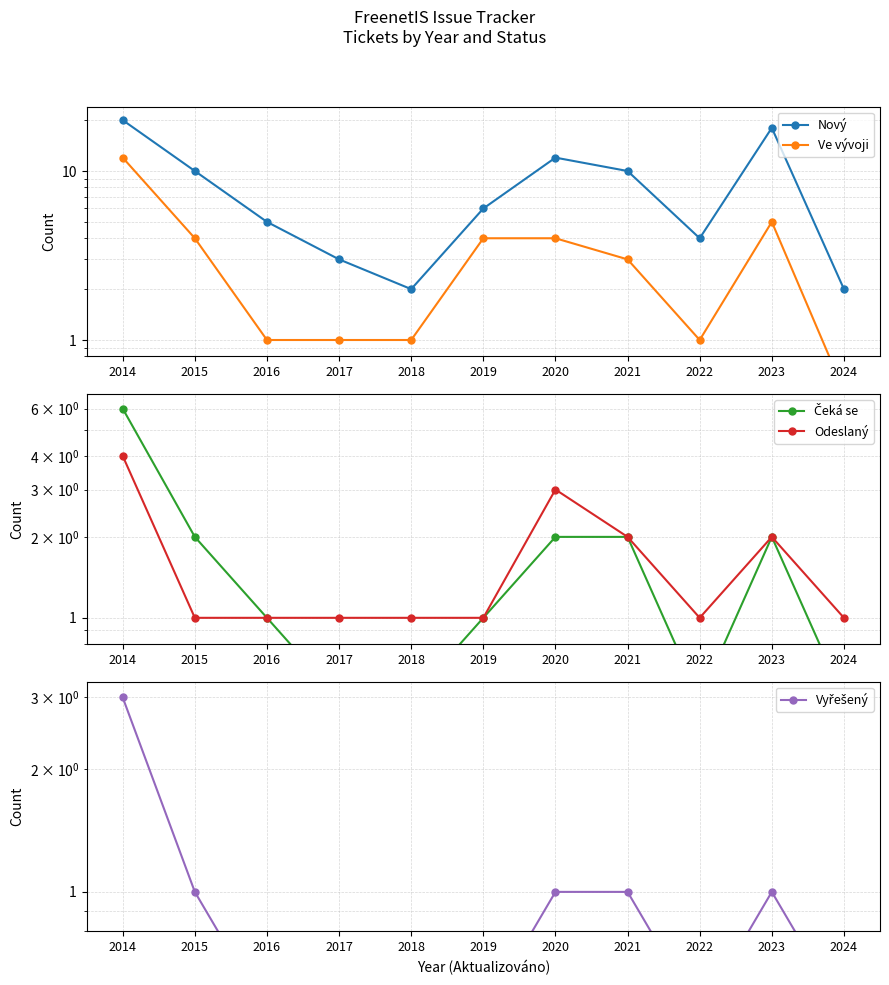

Reading left to right, what are all the values shown in this chart?

Nový: 20.0	10.0	5.0	3.0	2.0	6.0	12.0	10.0	4.0	18.0	2.0
Ve vývoji: 12.0	4.0	1.0	1.0	1.0	4.0	4.0	3.0	1.0	5.0	0.5
Čeká se: 6.0	2.0	1.0	0.5	0.5	1.0	2.0	2.0	0.5	2.0	0.5
Odeslaný: 4.0	1.0	1.0	1.0	1.0	1.0	3.0	2.0	1.0	2.0	1.0
Vyřešený: 3.0	1.0	0.5	0.5	0.5	0.5	1.0	1.0	0.5	1.0	0.5